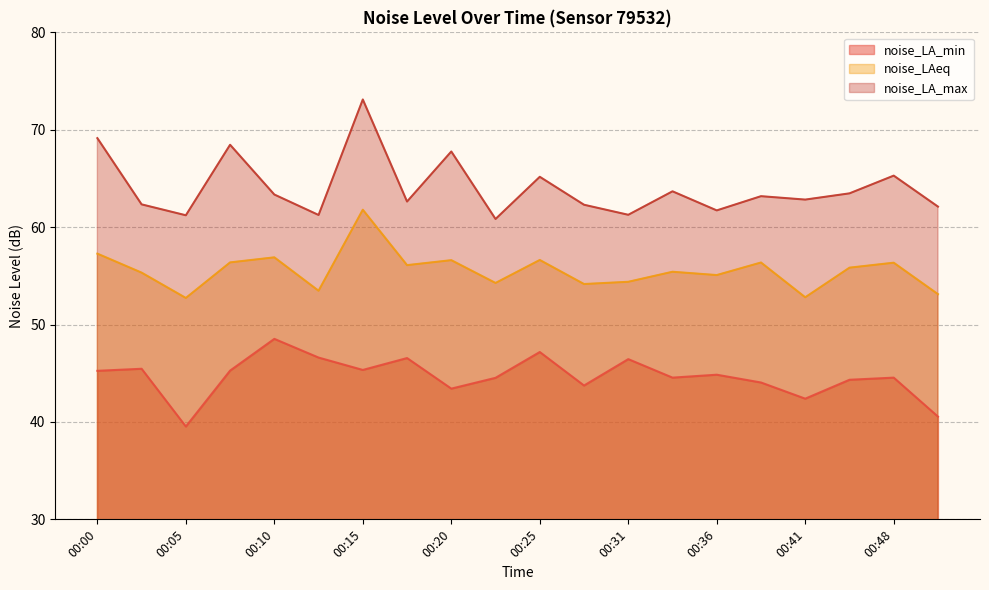

Is the value of noise_LA_max at 00:41 greater than the value of noise_LA_min at 00:33?

Yes